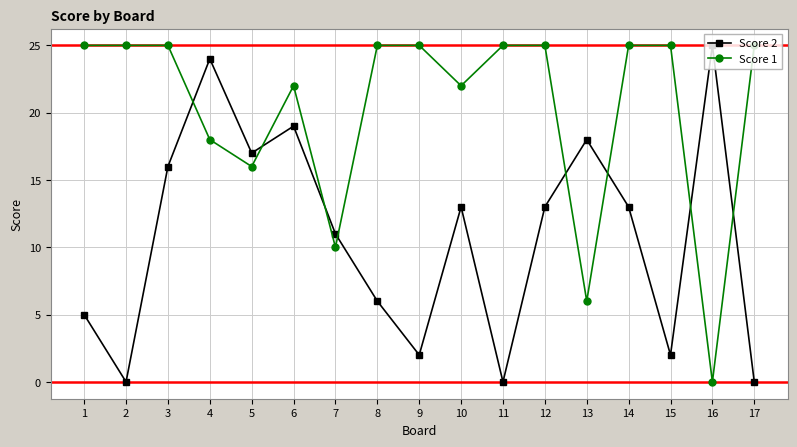

True or false: Score 1 and Score 2 cross at least once.

True